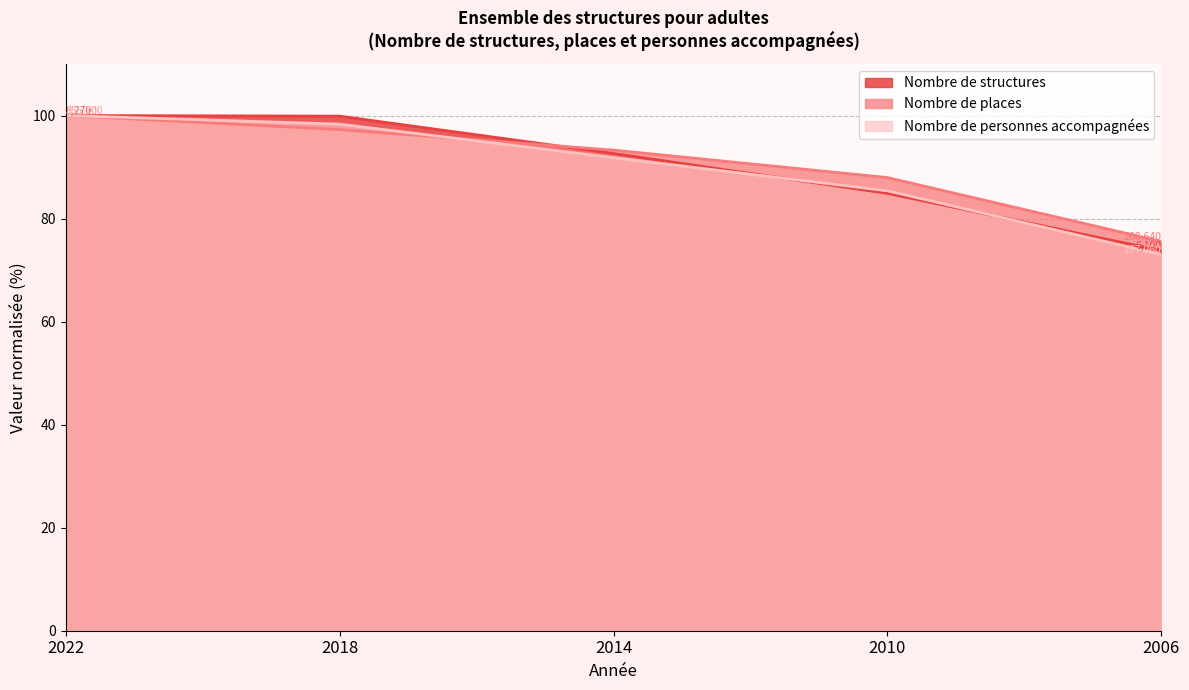

Where is Nombre de personnes accompagnées nearest to the value 86?

2010